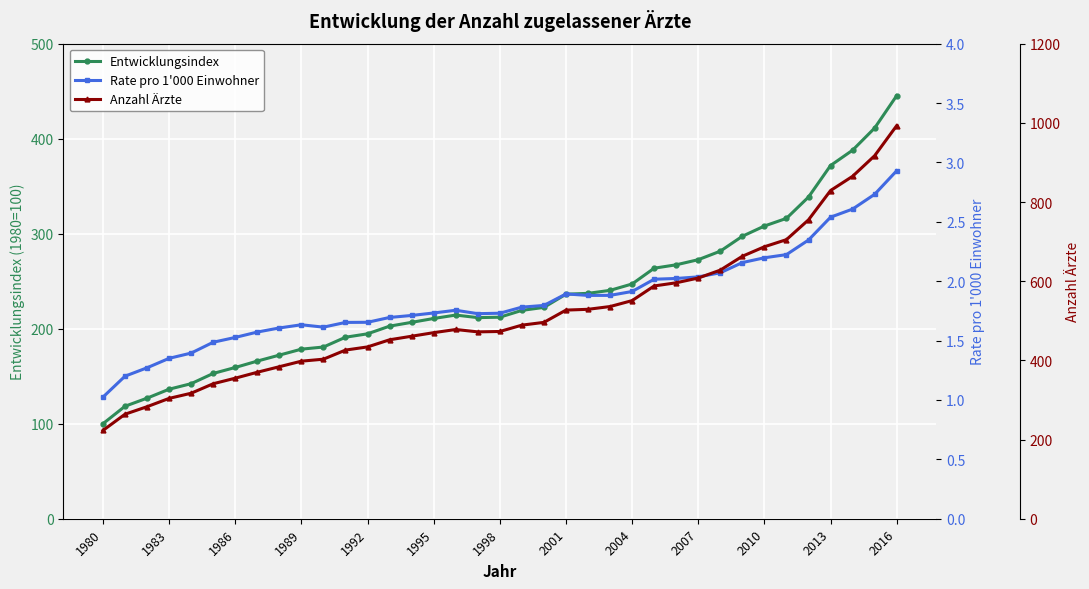

Is this an area chart (filled region under the line)?

No